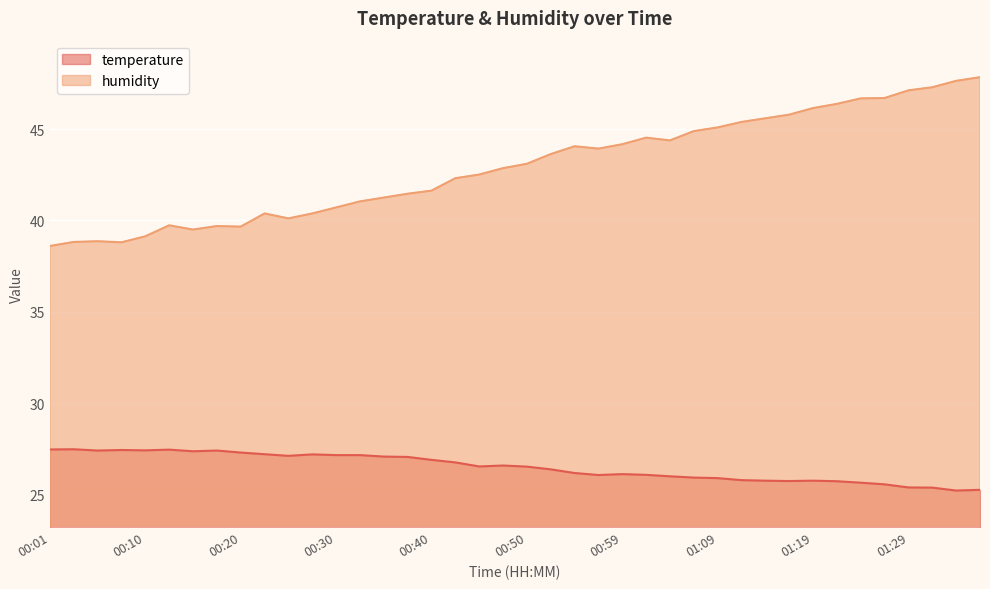

The temperature series shows 35.7 at 00:42. True or false?

False